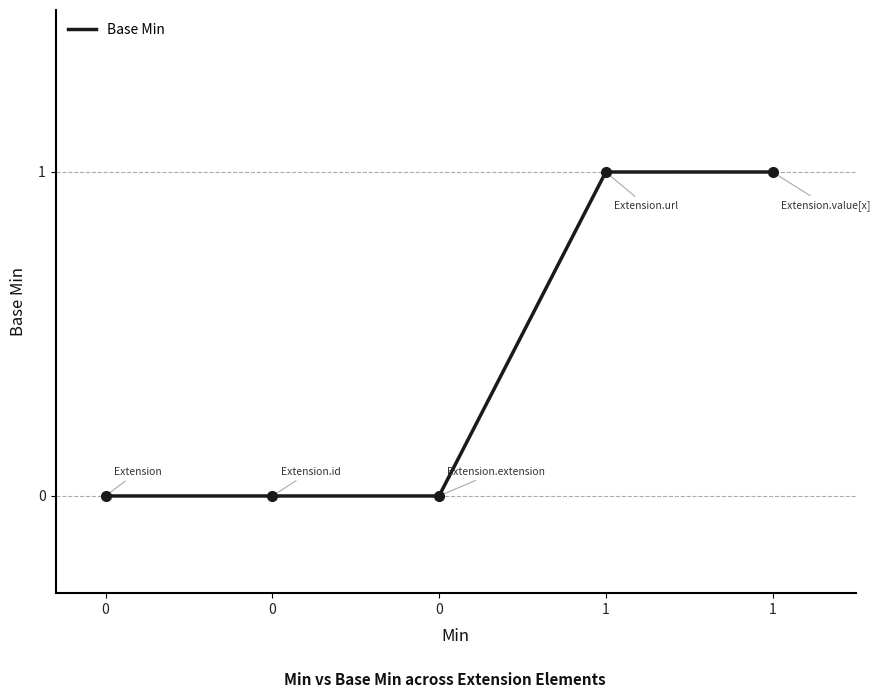

How many lines are shown in the chart?

1